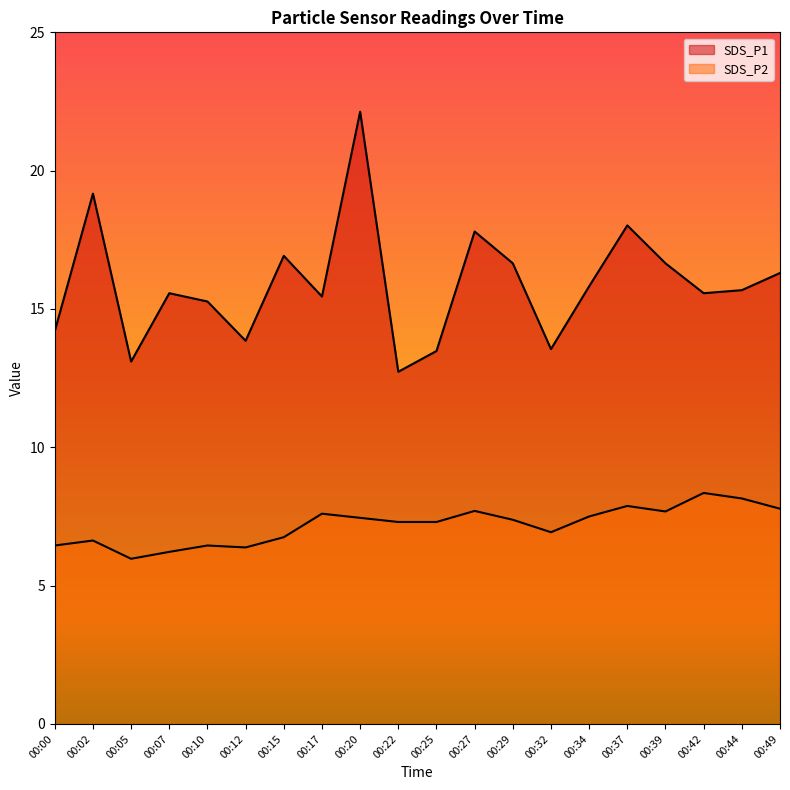

What is the total value across all series at 00:42?

23.9